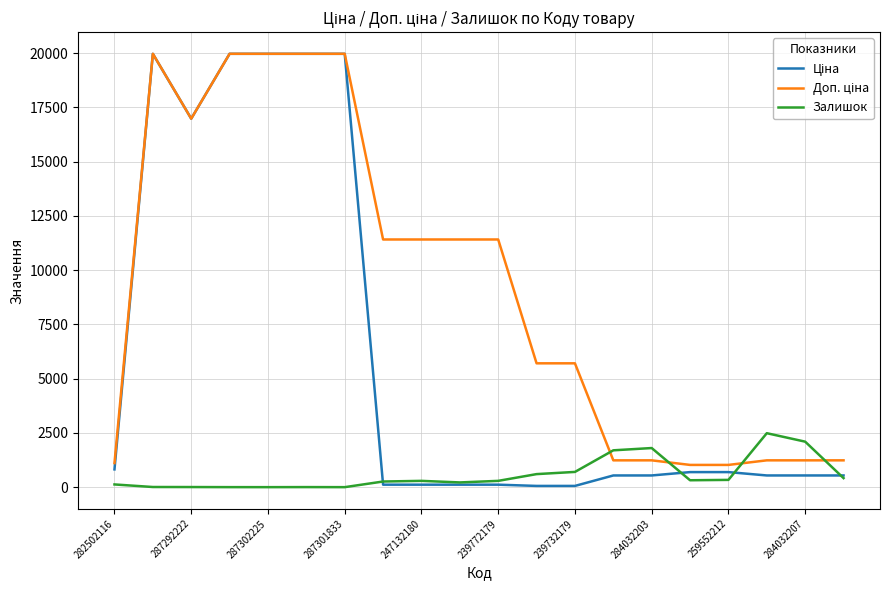

What is the maximum value shown in the chart?

19964.2